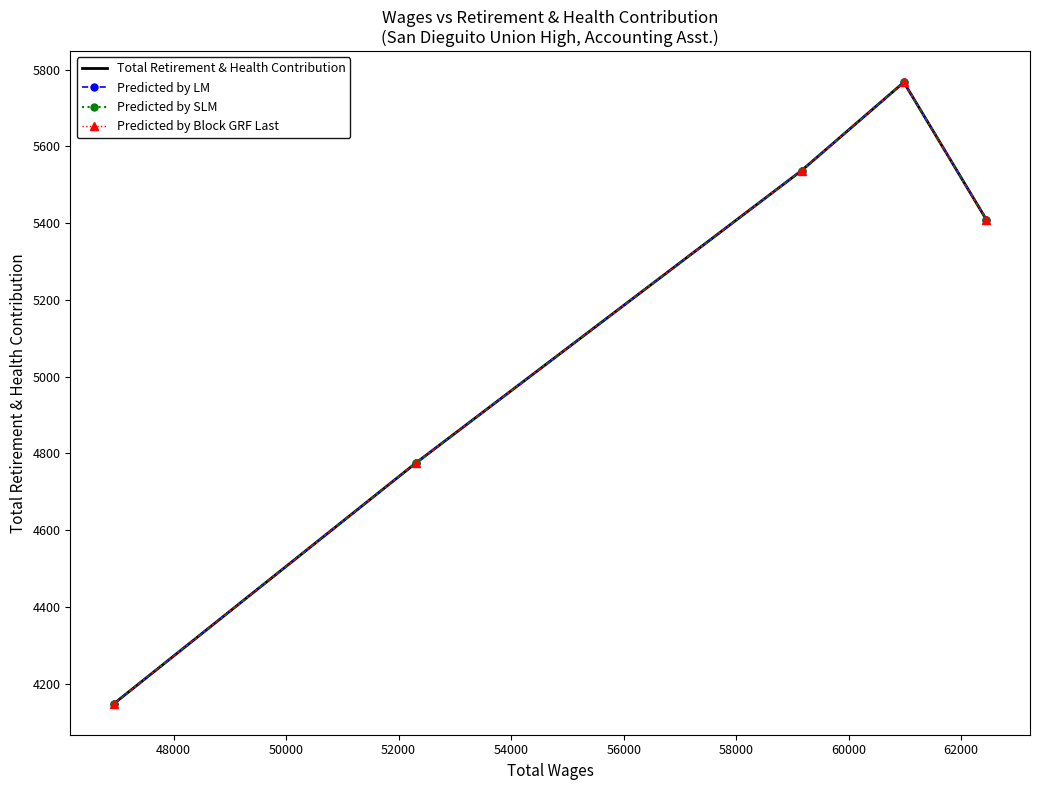

What is the lowest value of the Predicted by Block GRF Last series?

4148